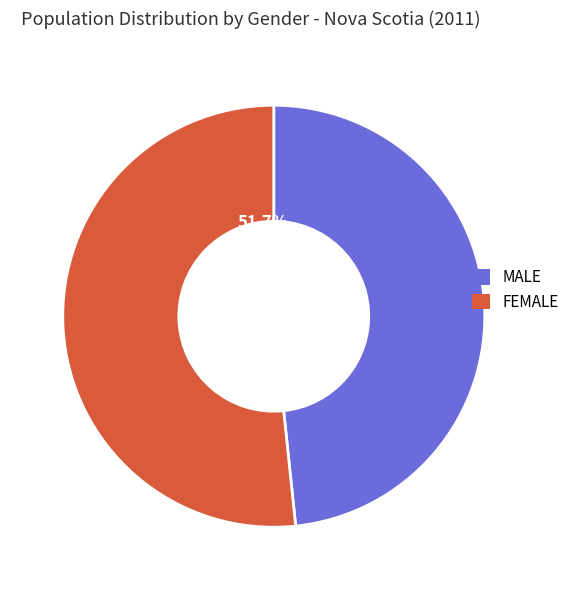

Is there a majority slice in this chart?

Yes